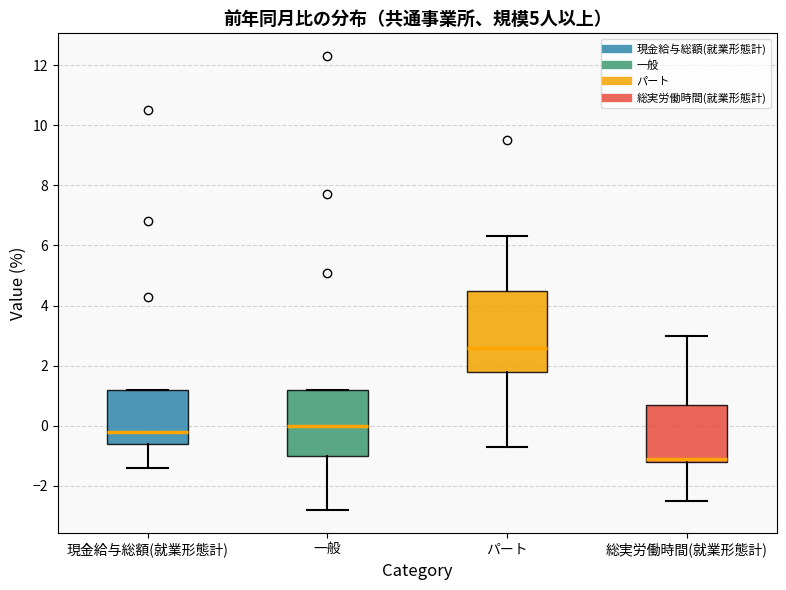

Reading left to right, transcribe this box plot: for each box, give where its median line is, the range the box spans, and where its two whiskers end, as read against the y-axis. The values are not printed on the chart, so give them approximately, as read against the axis.

現金給与総額(就業形態計): median -0.2, box -0.6 to 1.2, whiskers -1.4 to 1.2
一般: median 0.0, box -1.0 to 1.2, whiskers -2.8 to 1.2
パート: median 2.6, box 1.8 to 4.6, whiskers -0.6 to 6.4
総実労働時間(就業形態計): median -1.0, box -1.2 to 0.8, whiskers -2.4 to 3.0